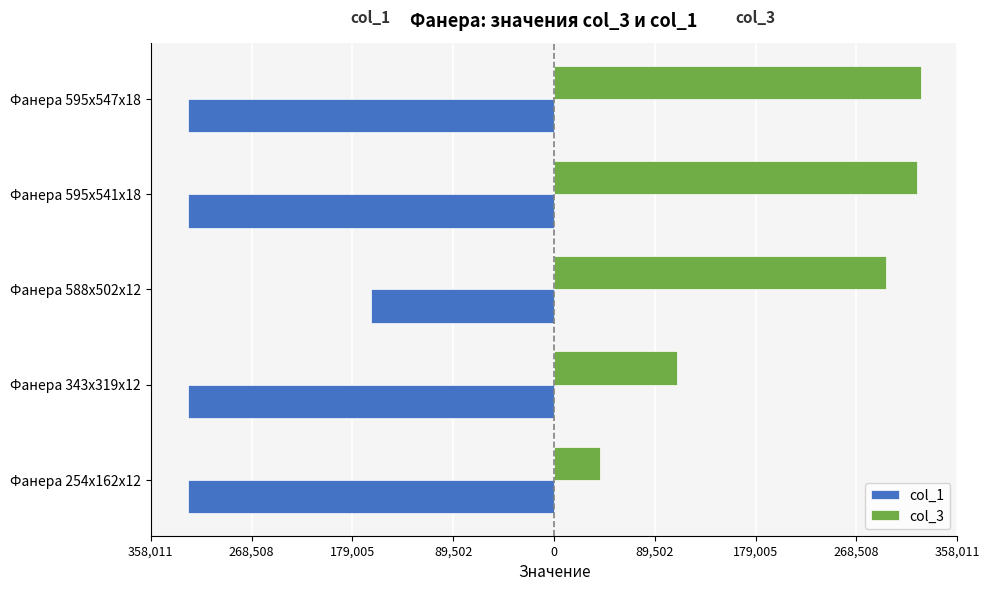

What is the sum of all col_1 values?

-1464592.5